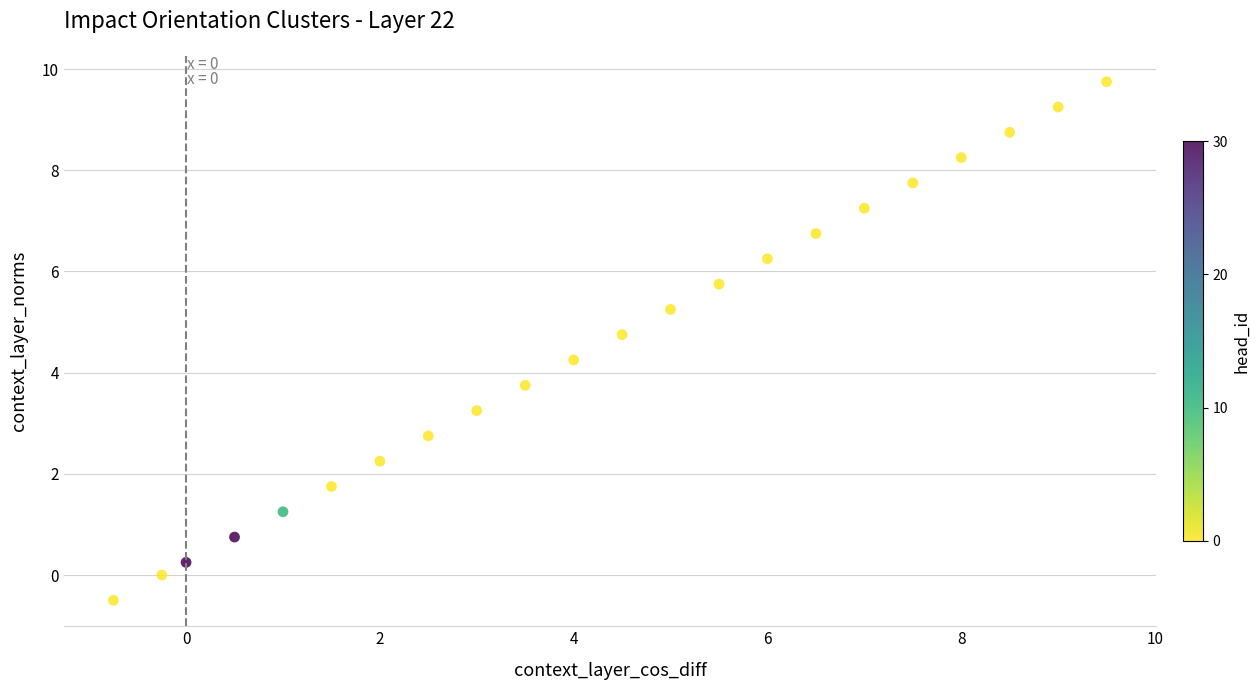

What is the range of X values (max minus min)?

10.2